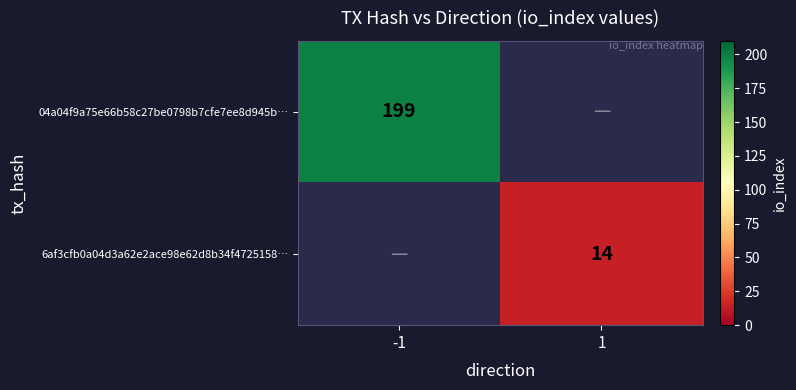

The value of 04a04f9a75e66b58c27be0798b7cfe7ee8d945b… at -1 is 357. True or false?

False